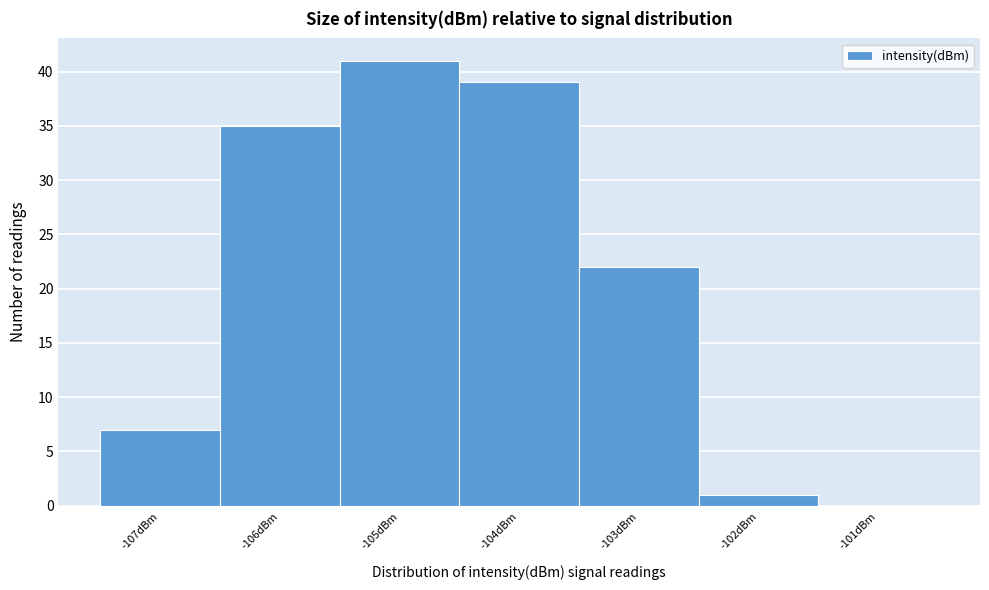

How tall is the bar that spans -107.5 to -106.5 on the x-axis? The values are not printed on the chart, so give them approximately, as read against the axis.

7